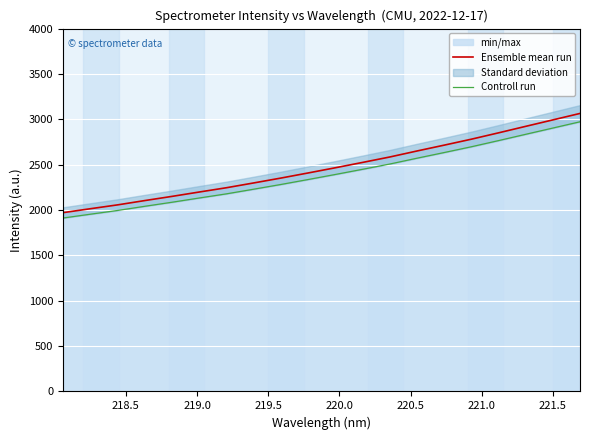

What is the highest value of the Ensemble mean run series?

3064.8